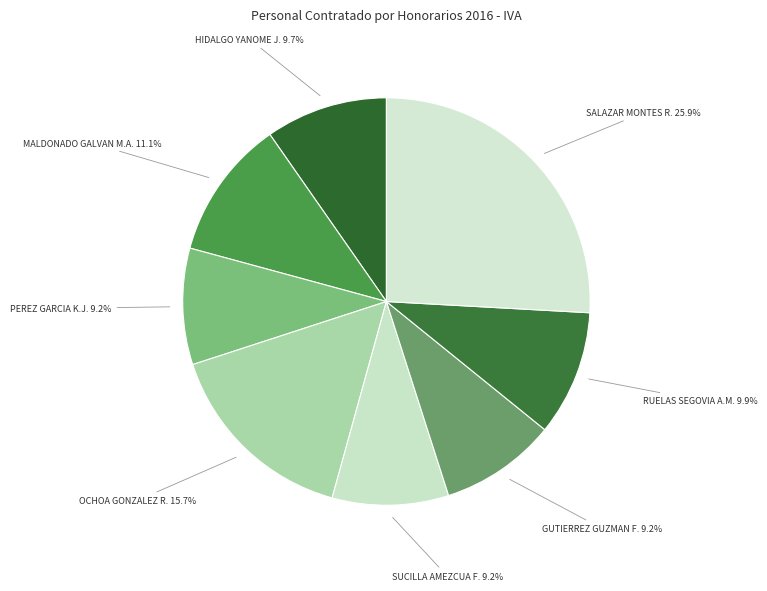

How many slices are in this pie chart?

8